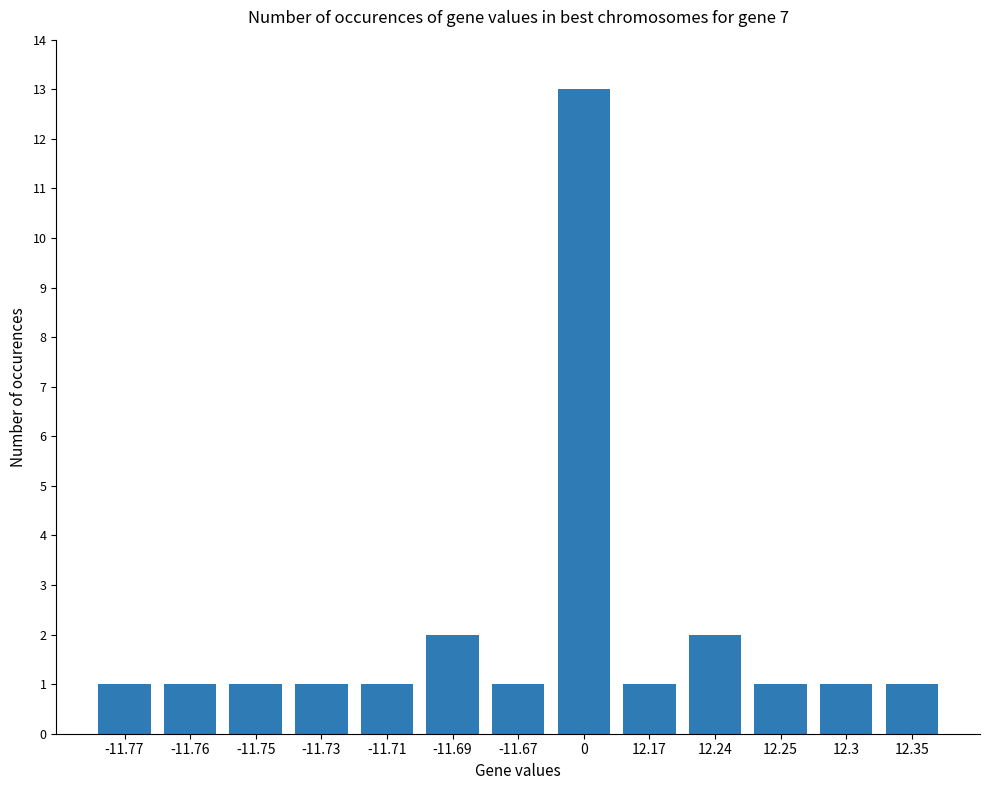

Reading right to left, what are all the values shown in this chart?

12.35=1	12.3=1	12.25=1	12.24=2	12.17=1	0=13	-11.67=1	-11.69=2	-11.71=1	-11.73=1	-11.75=1	-11.76=1	-11.77=1